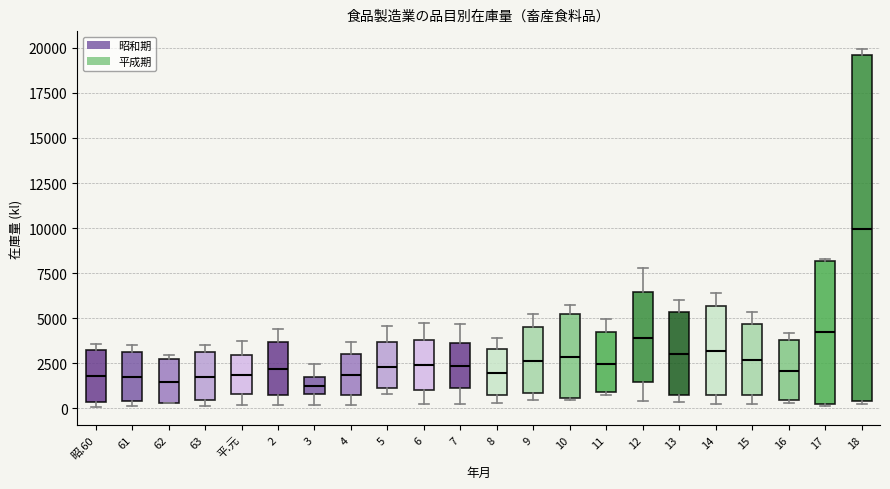

Reading left to right, read every box against the y-axis: the position of its median line, the range the box covers, and the ends of its whiskers. The values are not printed on the chart, so give them approximately, as read against the axis.

昭.60: median 2000, box 500 to 3000, whiskers 0 to 3500
61: median 1500, box 500 to 3000, whiskers 0 to 3500
62: median 1500, box 500 to 2500, whiskers 500 to 3000
63: median 2000, box 500 to 3000, whiskers 0 to 3500
平.元: median 2000, box 1000 to 3000, whiskers 0 to 3500
2: median 2000, box 500 to 3500, whiskers 0 to 4500
3: median 1000 (inside the box), box 1000 to 1500, whiskers 0 to 2500
4: median 2000, box 500 to 3000, whiskers 0 to 3500
5: median 2500, box 1000 to 3500, whiskers 1000 (just below the box's lower edge) to 4500
6: median 2500, box 1000 to 4000, whiskers 0 to 4500
7: median 2500, box 1000 to 3500, whiskers 500 to 4500
8: median 2000, box 500 to 3500, whiskers 500 (just below the box's lower edge) to 4000
9: median 2500, box 1000 to 4500, whiskers 500 to 5000
10: median 3000, box 500 to 5000, whiskers 500 to 5500
11: median 2500, box 1000 to 4000, whiskers 500 to 5000
12: median 4000, box 1500 to 6500, whiskers 500 to 8000
13: median 3000, box 500 to 5500, whiskers 500 (just below the box's lower edge) to 6000
14: median 3000, box 500 to 5500, whiskers 0 to 6500
15: median 2500, box 500 to 4500, whiskers 0 to 5500
16: median 2000, box 500 to 4000, whiskers 500 (just below the box's lower edge) to 4000 (just above the box's upper edge)
17: median 4000, box 0 to 8000, whiskers 0 to 8500
18: median 10000, box 500 to 19500, whiskers 0 to 20000